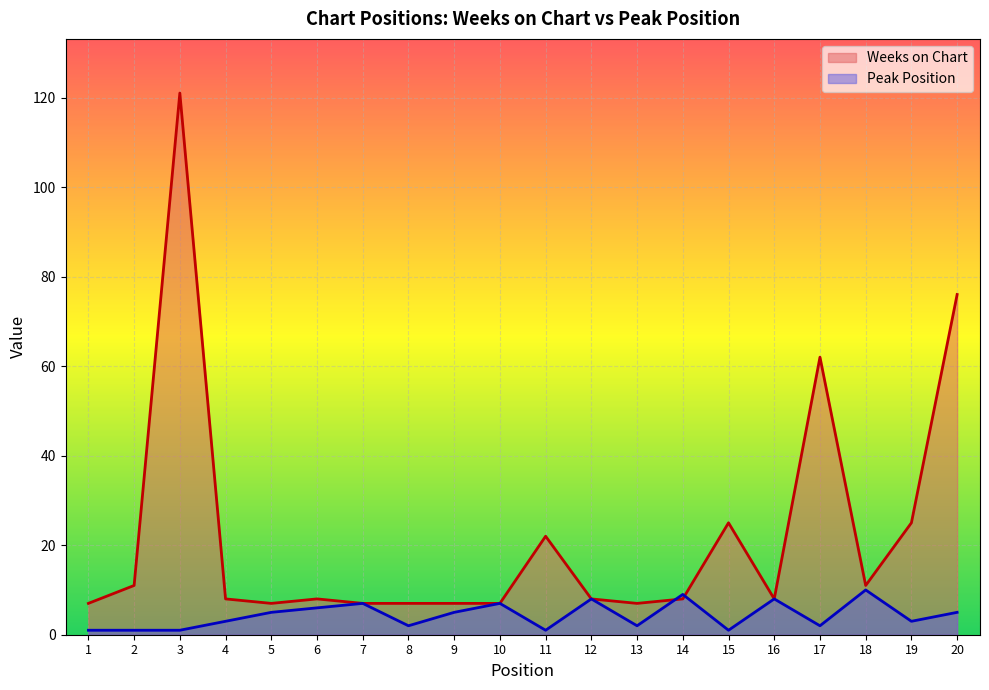

Is it true that Weeks on Chart equals 8 at 6?

True